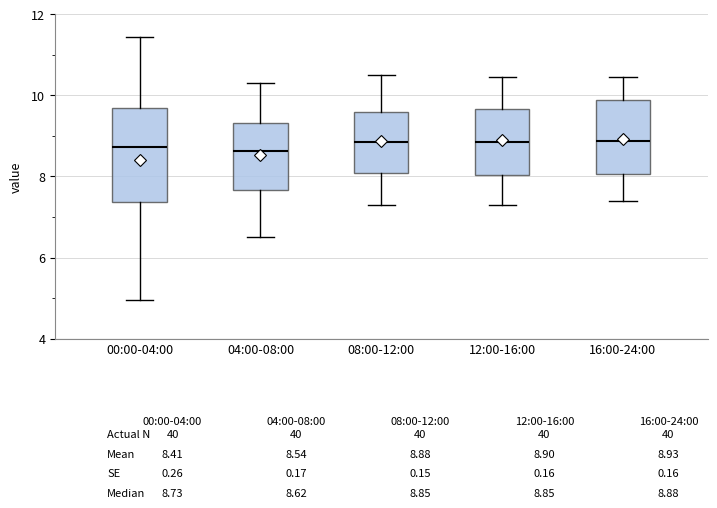

Comparing the boxes themselves (not the whiskers), which one is the tallest?

00:00-04:00